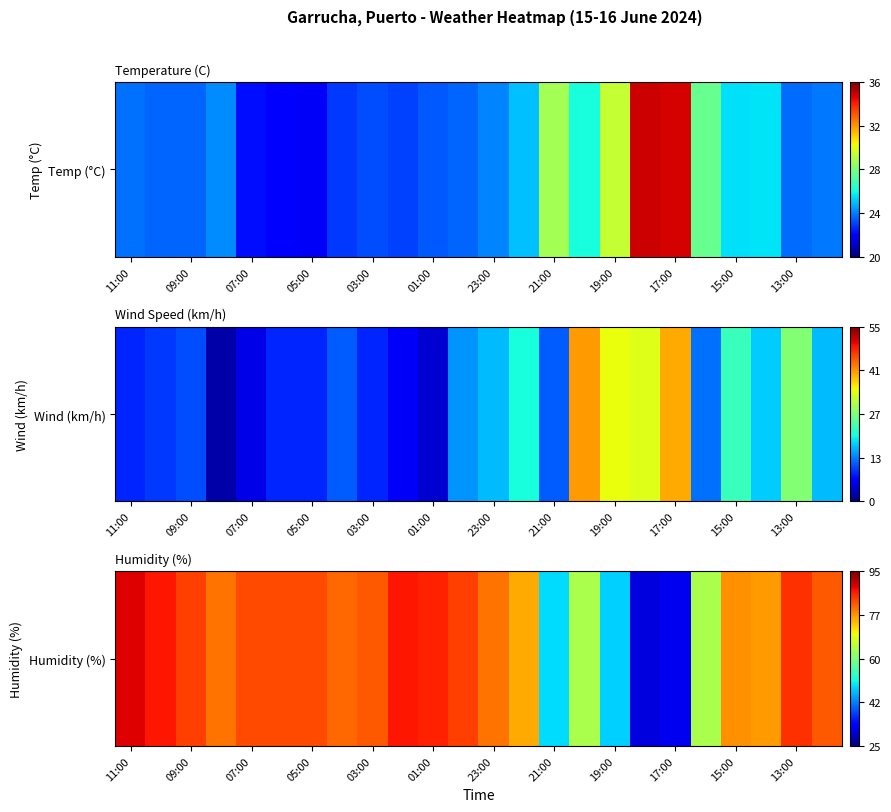

What is the sum of the values at 21:00 and 15:00?

127